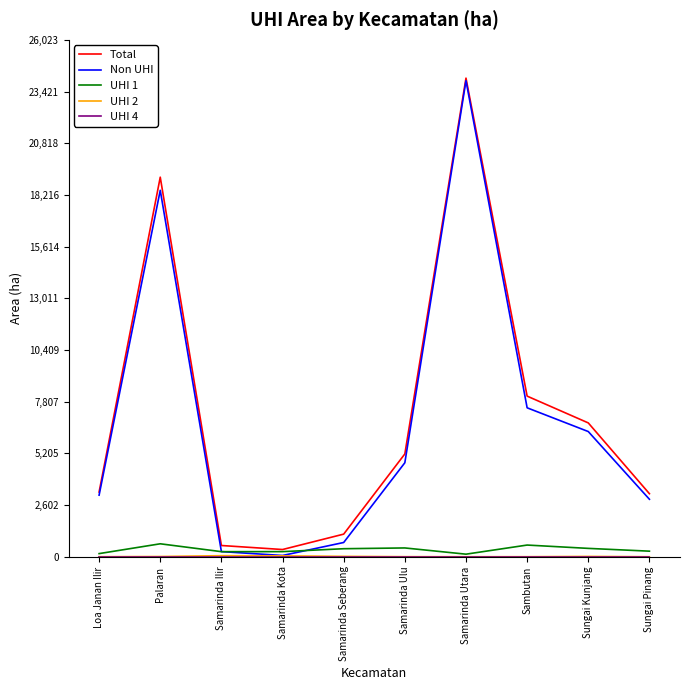

Is it true that Total equals 6736.8 at Sungai Kunjang?

True